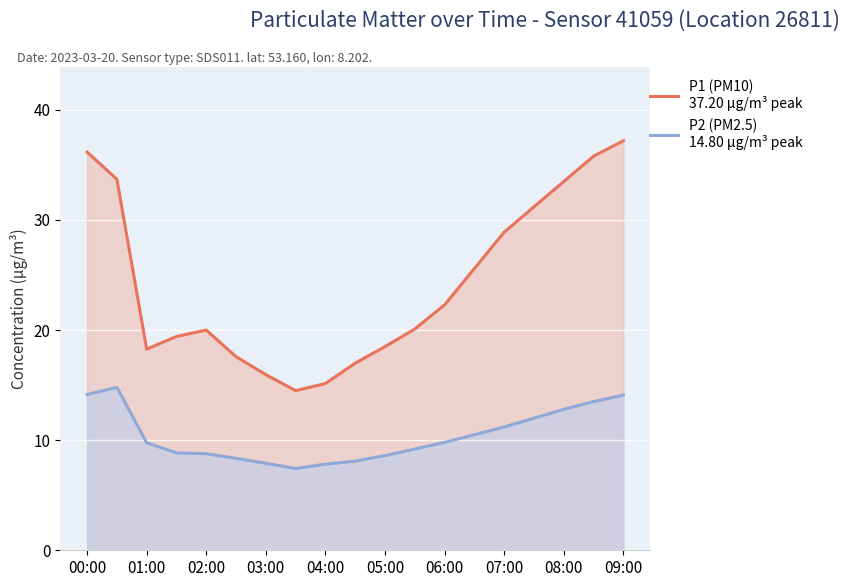

The P2 (PM2.5)
14.80 µg/m³ peak series shows 9.2 at 11. True or false?

True